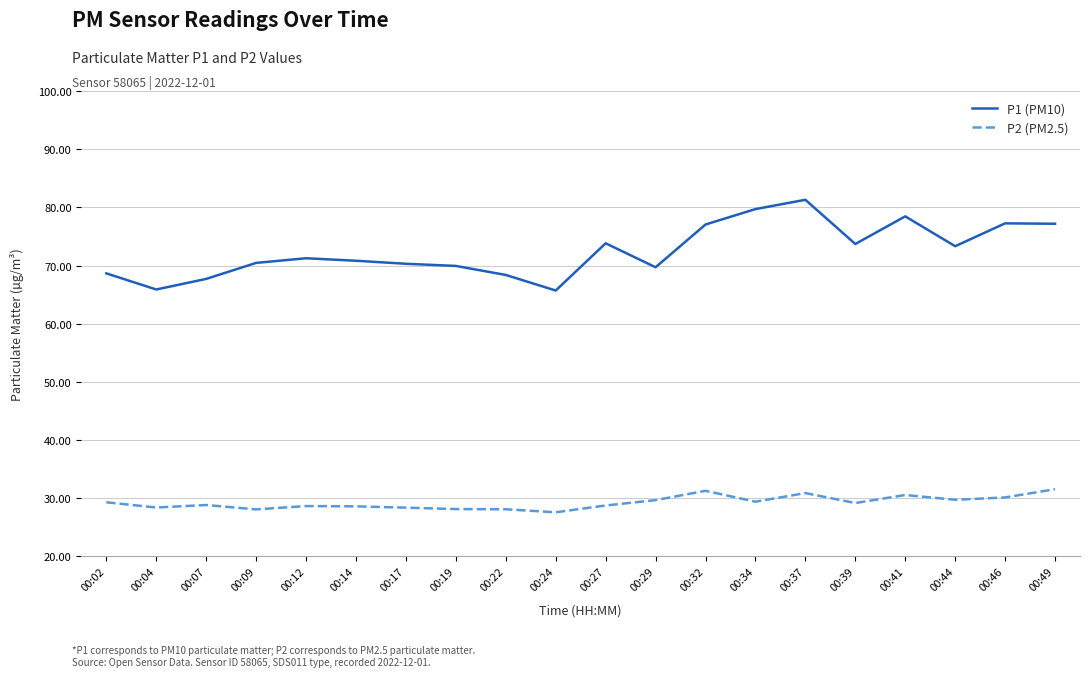

What is the spread (max minus min) of values at 00:24?

38.1